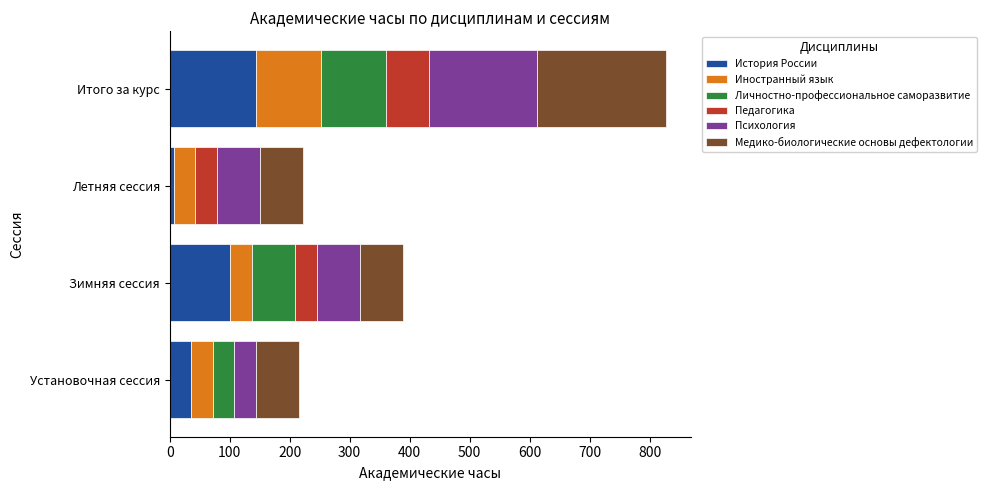

The История России series shows 50 at Итого за курс. True or false?

False